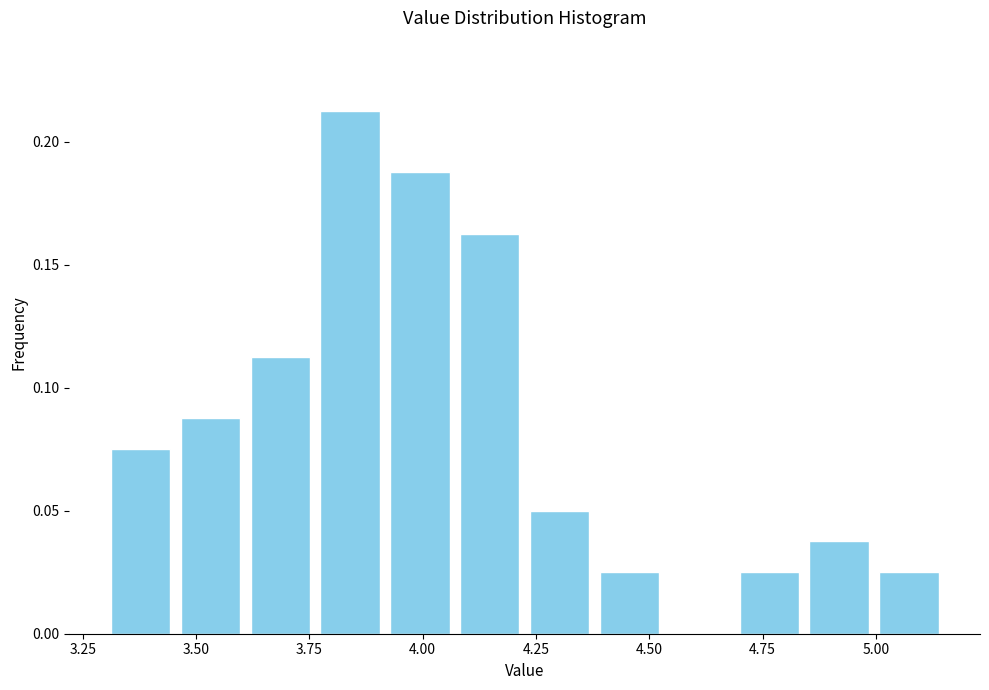

Read against the x-axis, roughly where is the centre of the tallest bar?

3.85